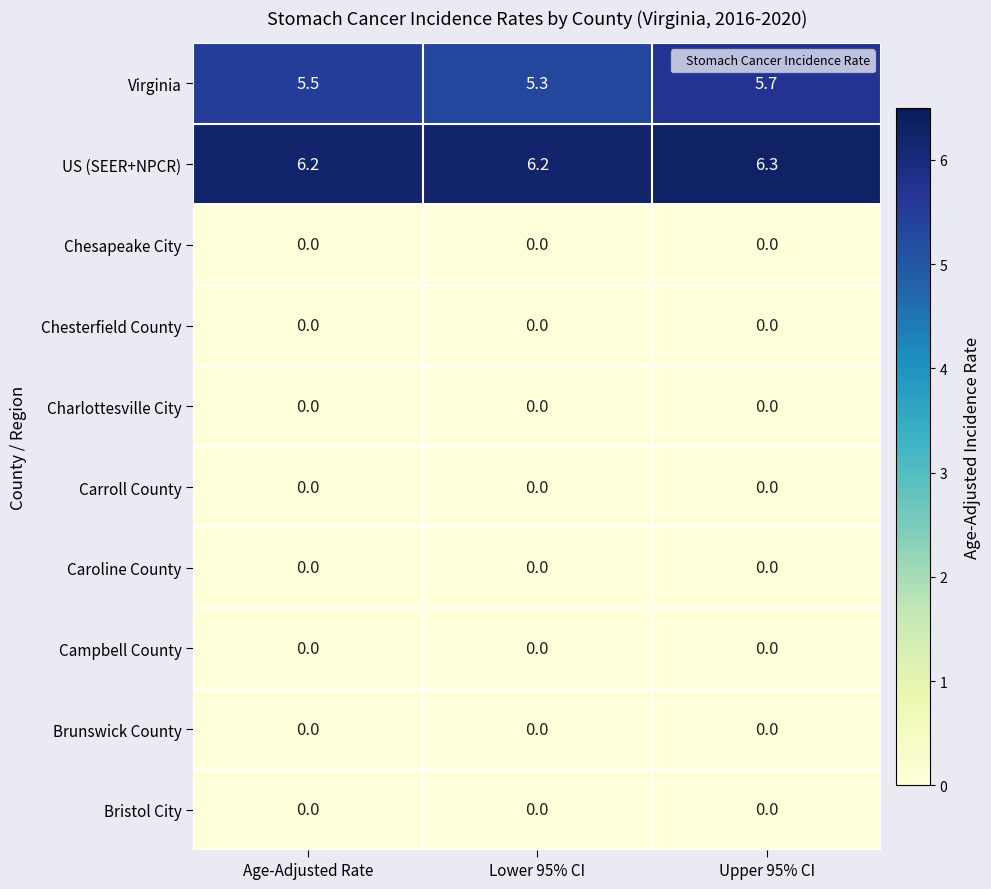

Reading right to left, what are all the values shown in this chart?

Virginia: Upper 95% CI=5.7	Lower 95% CI=5.3	Age-Adjusted Rate=5.5
US (SEER+NPCR): Upper 95% CI=6.3	Lower 95% CI=6.2	Age-Adjusted Rate=6.2
Chesapeake City: Upper 95% CI=0.0	Lower 95% CI=0.0	Age-Adjusted Rate=0.0
Chesterfield County: Upper 95% CI=0.0	Lower 95% CI=0.0	Age-Adjusted Rate=0.0
Charlottesville City: Upper 95% CI=0.0	Lower 95% CI=0.0	Age-Adjusted Rate=0.0
Carroll County: Upper 95% CI=0.0	Lower 95% CI=0.0	Age-Adjusted Rate=0.0
Caroline County: Upper 95% CI=0.0	Lower 95% CI=0.0	Age-Adjusted Rate=0.0
Campbell County: Upper 95% CI=0.0	Lower 95% CI=0.0	Age-Adjusted Rate=0.0
Brunswick County: Upper 95% CI=0.0	Lower 95% CI=0.0	Age-Adjusted Rate=0.0
Bristol City: Upper 95% CI=0.0	Lower 95% CI=0.0	Age-Adjusted Rate=0.0